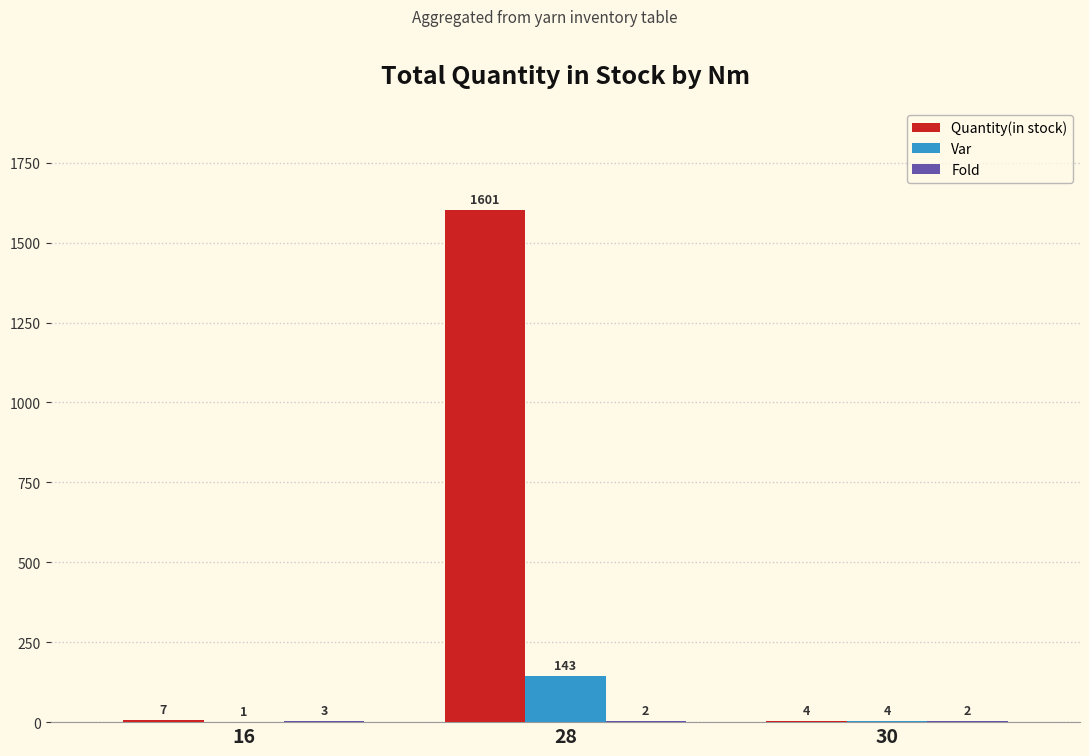

Which series has the widest spread of values?

Quantity(in stock)